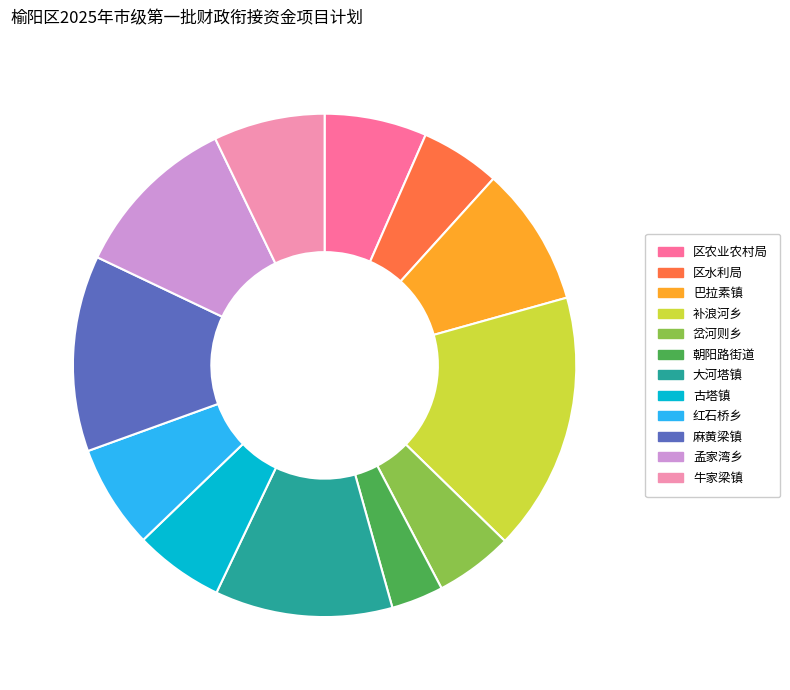

How many slices are in this pie chart?

12